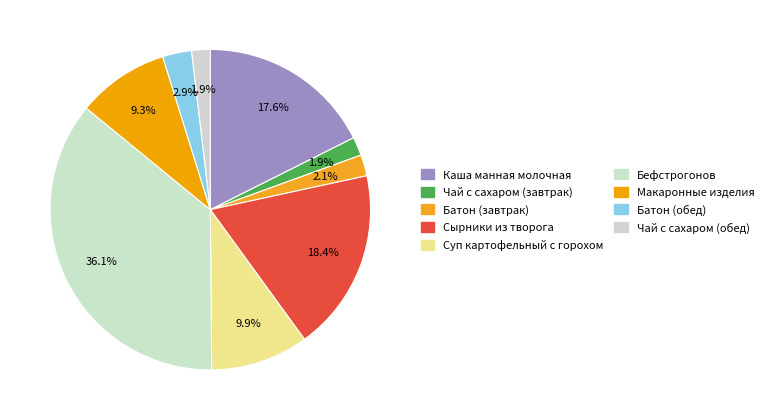

Count the number of slices in the pie.

9